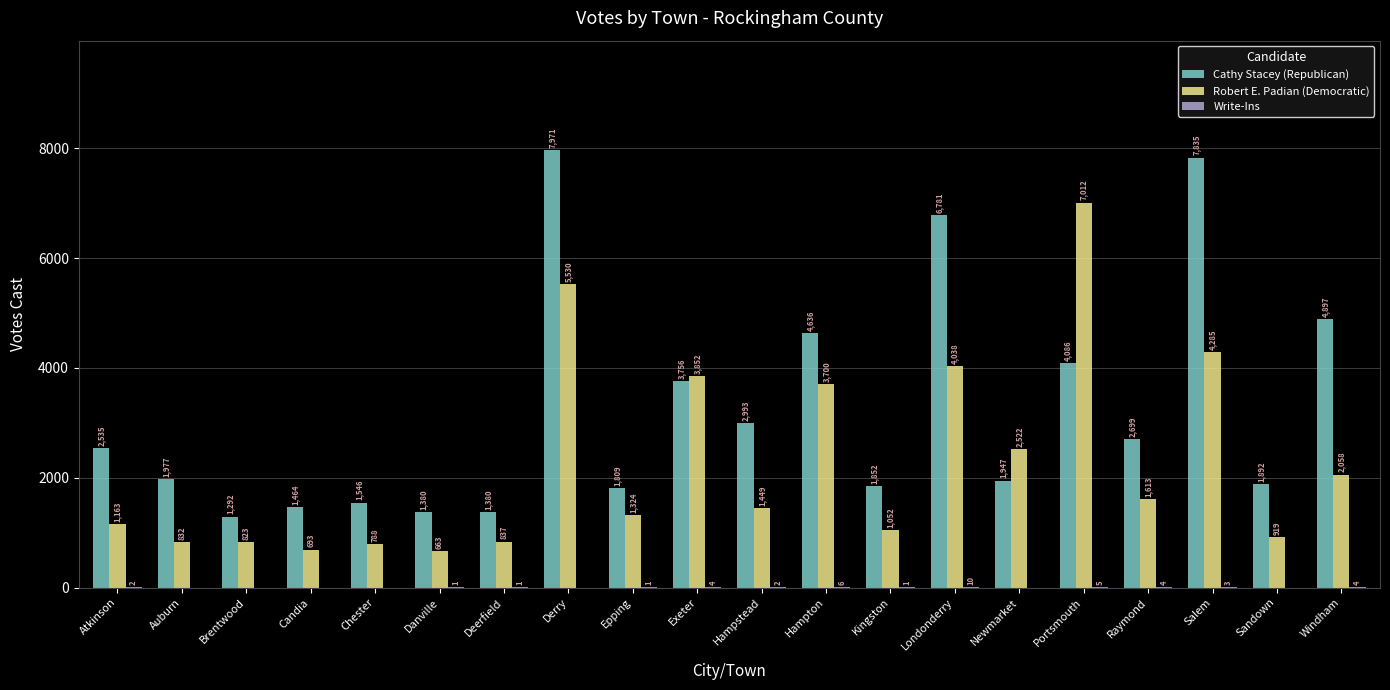

Does the chart contain stacked bars?

No